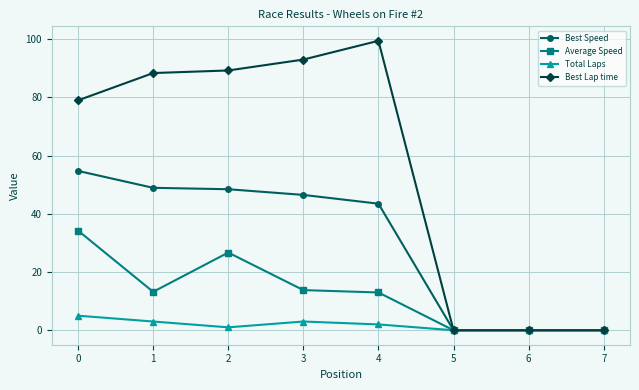

How many lines are shown in the chart?

4